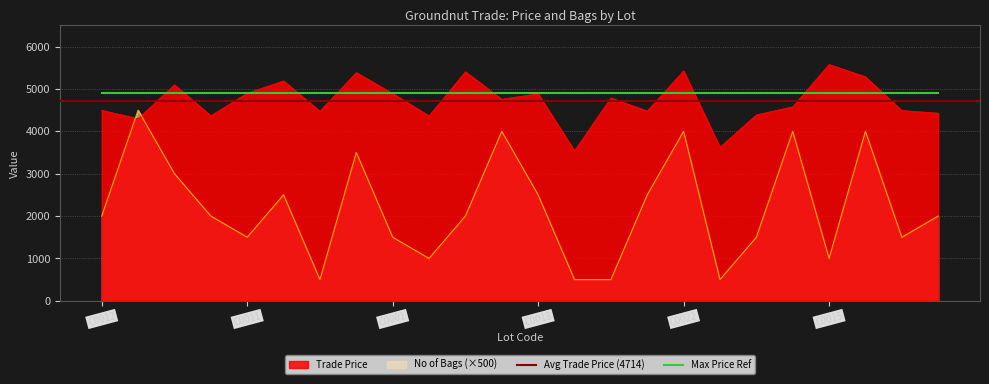

List the labels in order of Trade Price value, smallest first.

C0003, C0005, C0009, C0013, C0014, C0020, C0008, C0004, C0019, C0016, C0012, C0021, C0007, C0002, C0018, C0001, C0011, C0010, C0006, C0023, C0017, C0024, C0022, C0015